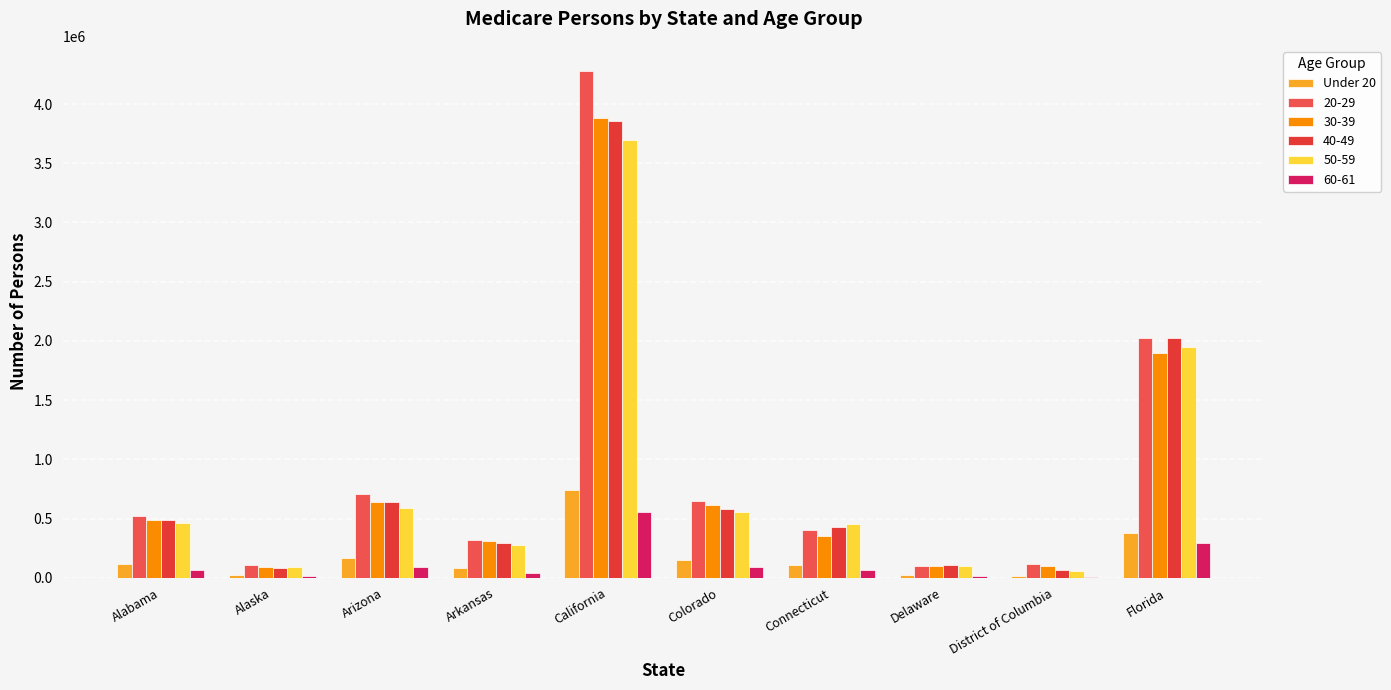

At which category does the chart reach its minimum across all series?

District of Columbia